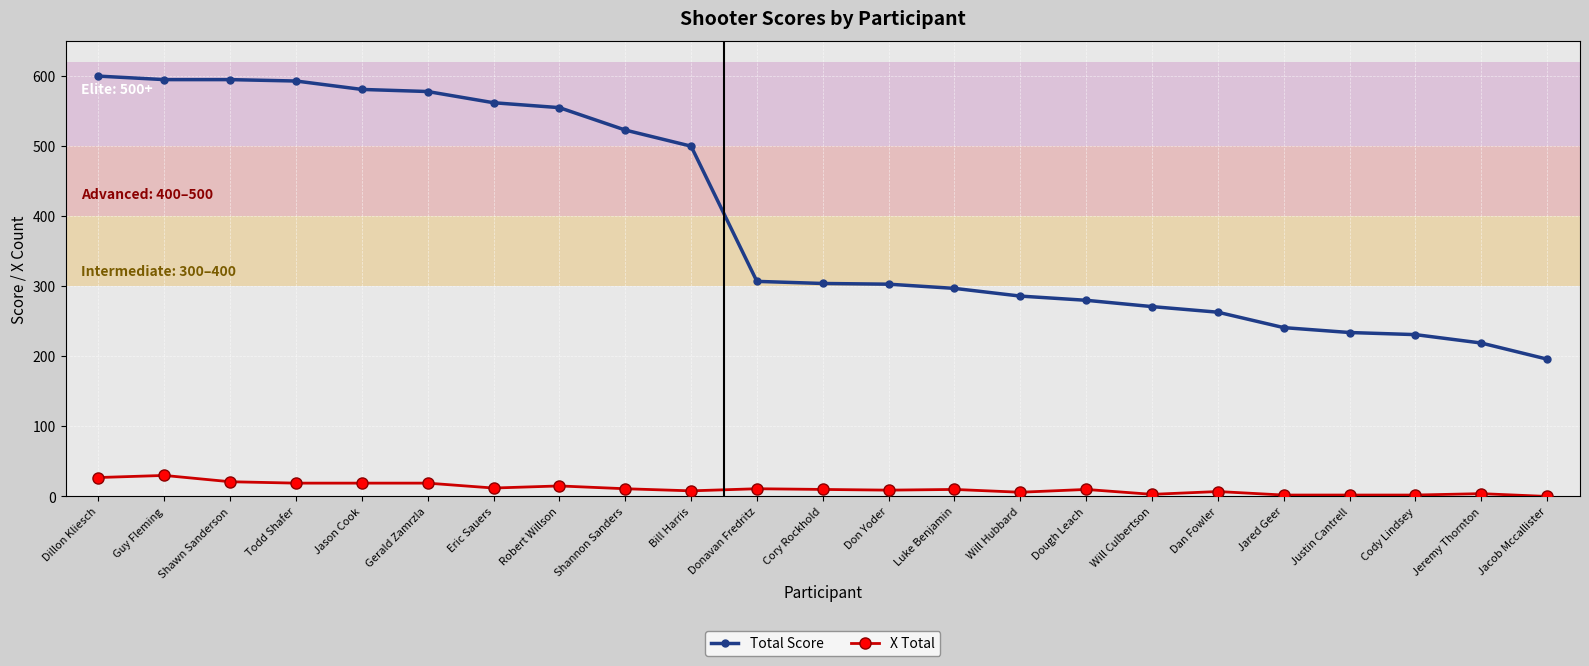

At how many categories does at least one series exceed 19?

23